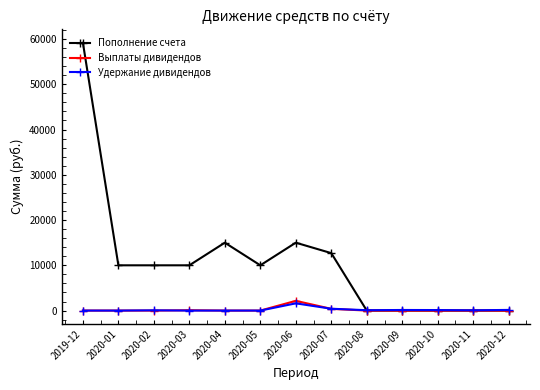

Which series has the widest spread of values?

Пополнение счета